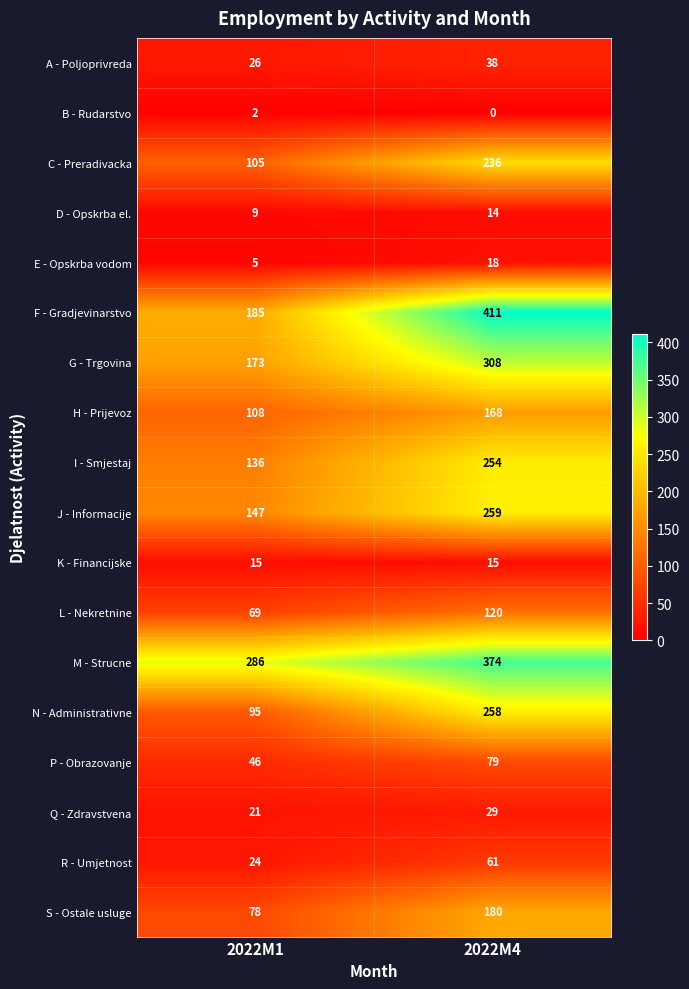

What is the sum of all E - Opskrba vodom values?

23